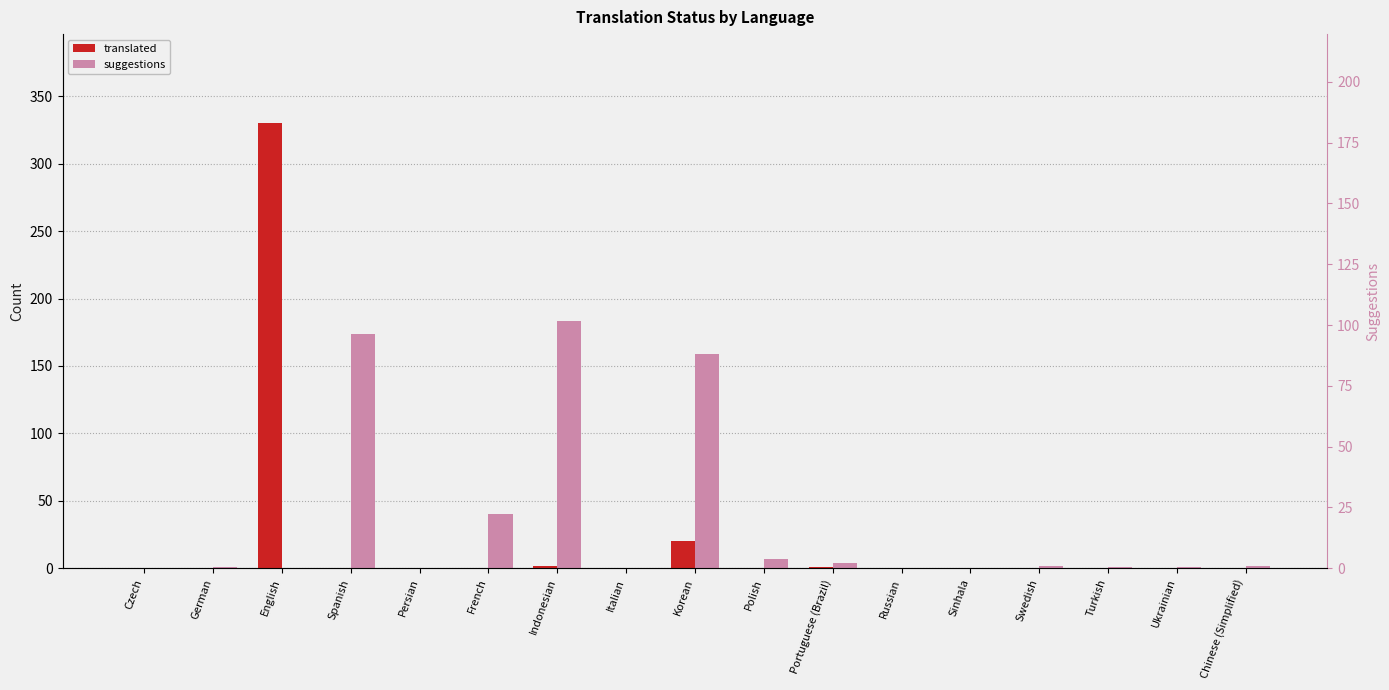

What is the total value across all series at Turkish?

1